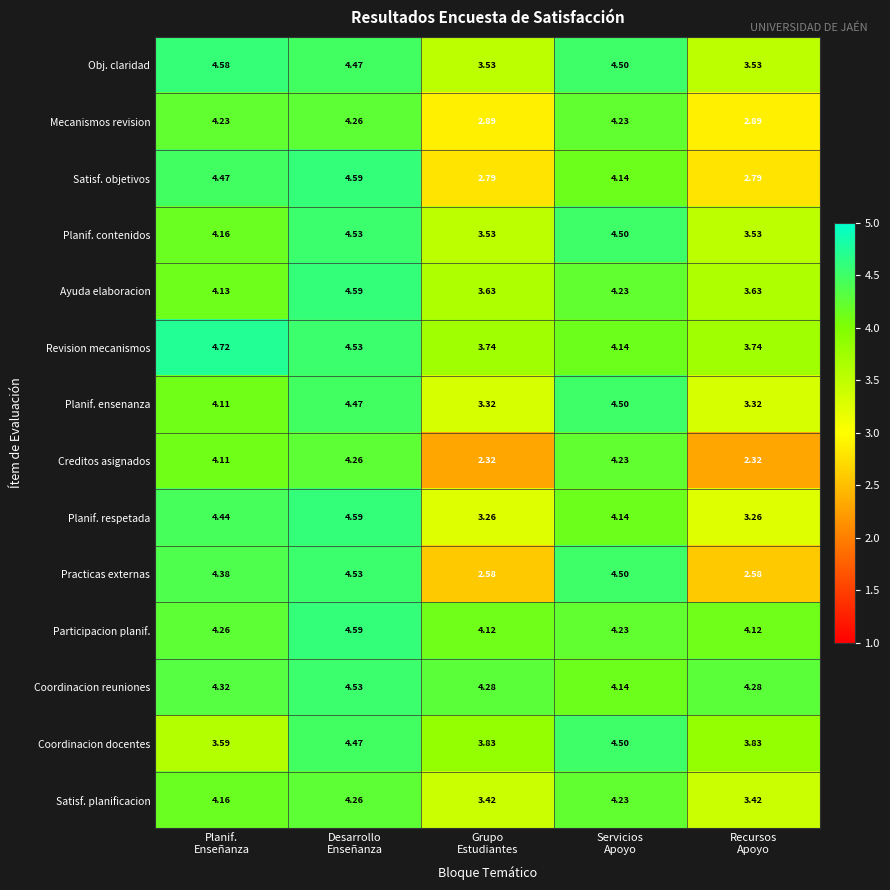

Which series has the largest total across all categories?

Coordinacion reuniones